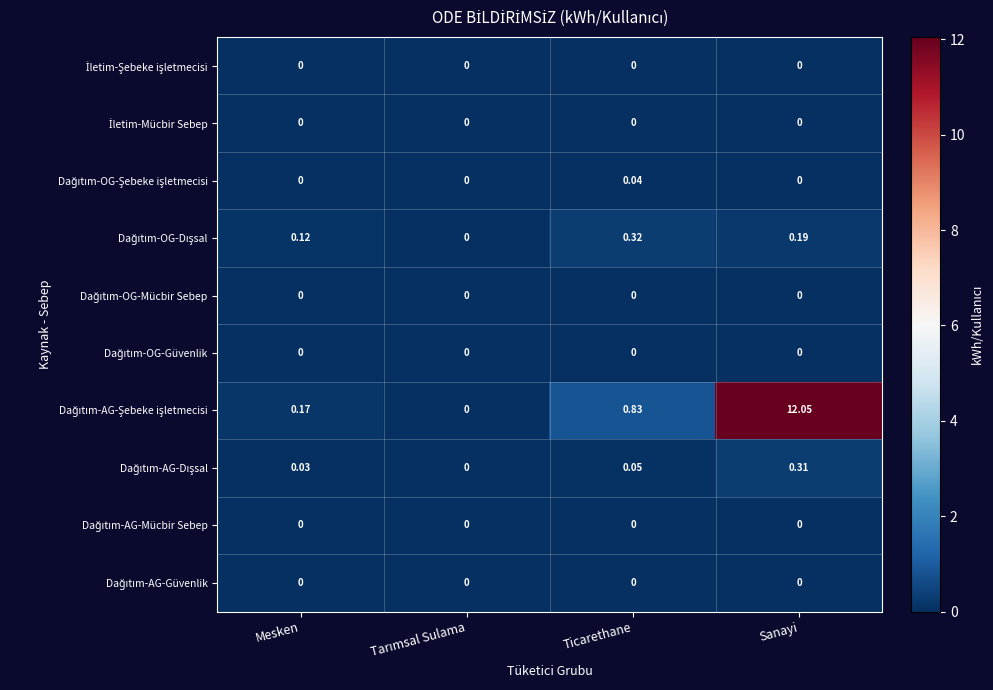

Which label corresponds to the largest value in the chart?

Sanayi